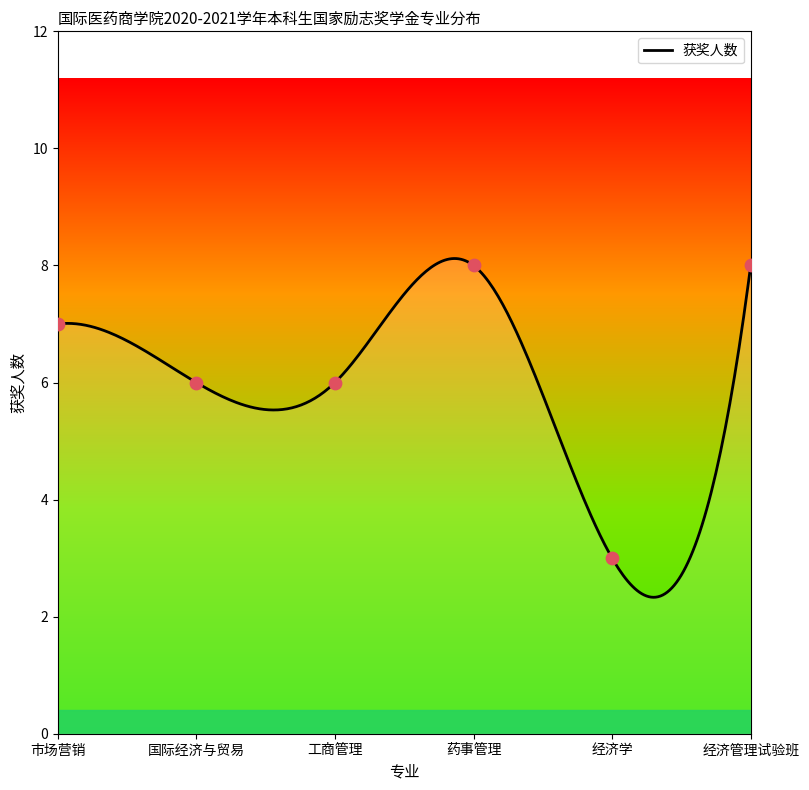

What is the minimum value for 获奖人数?

2.3